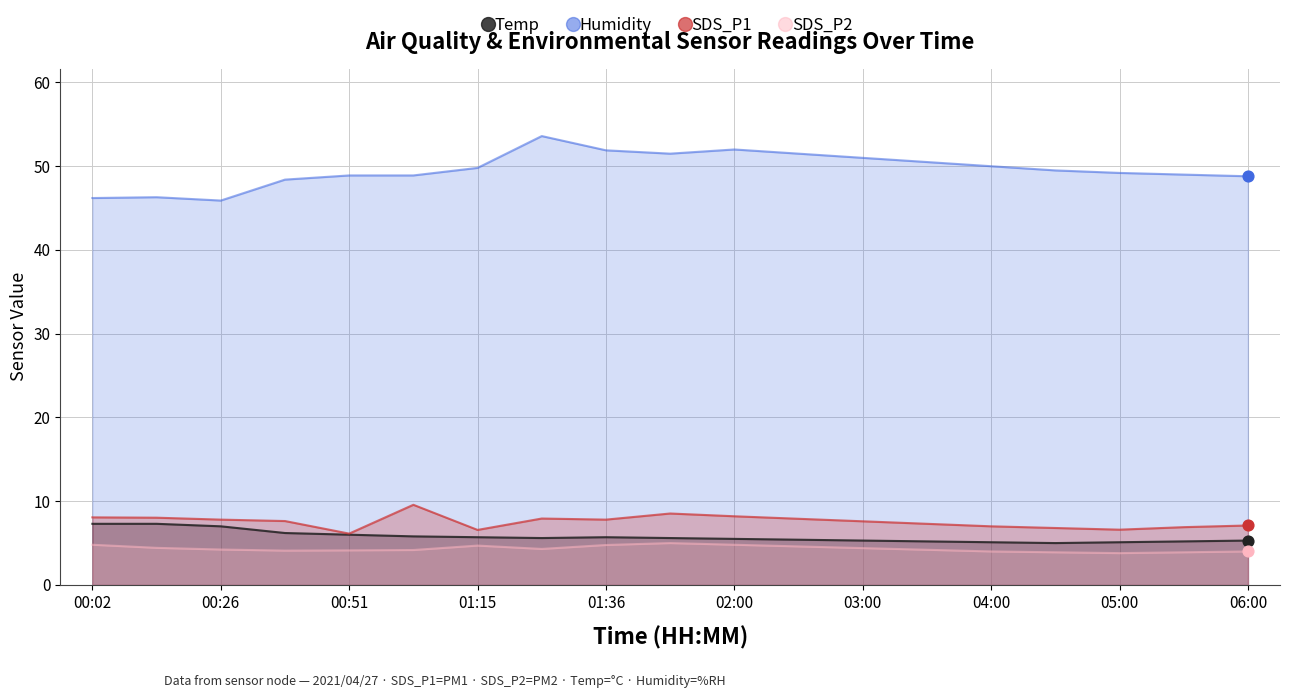

True or false: SDS_P1 has a value of 6.6 at 01:15.

True